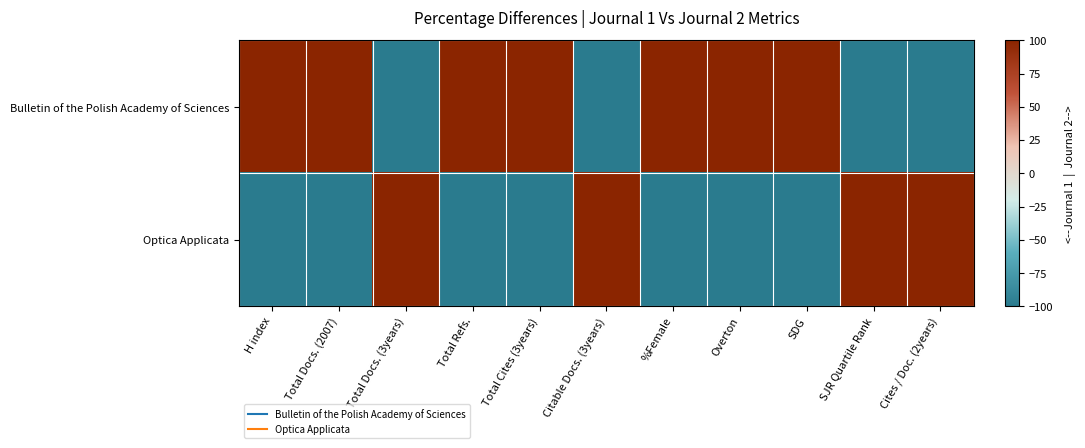

At how many categories does at least one series exceed 44?

11